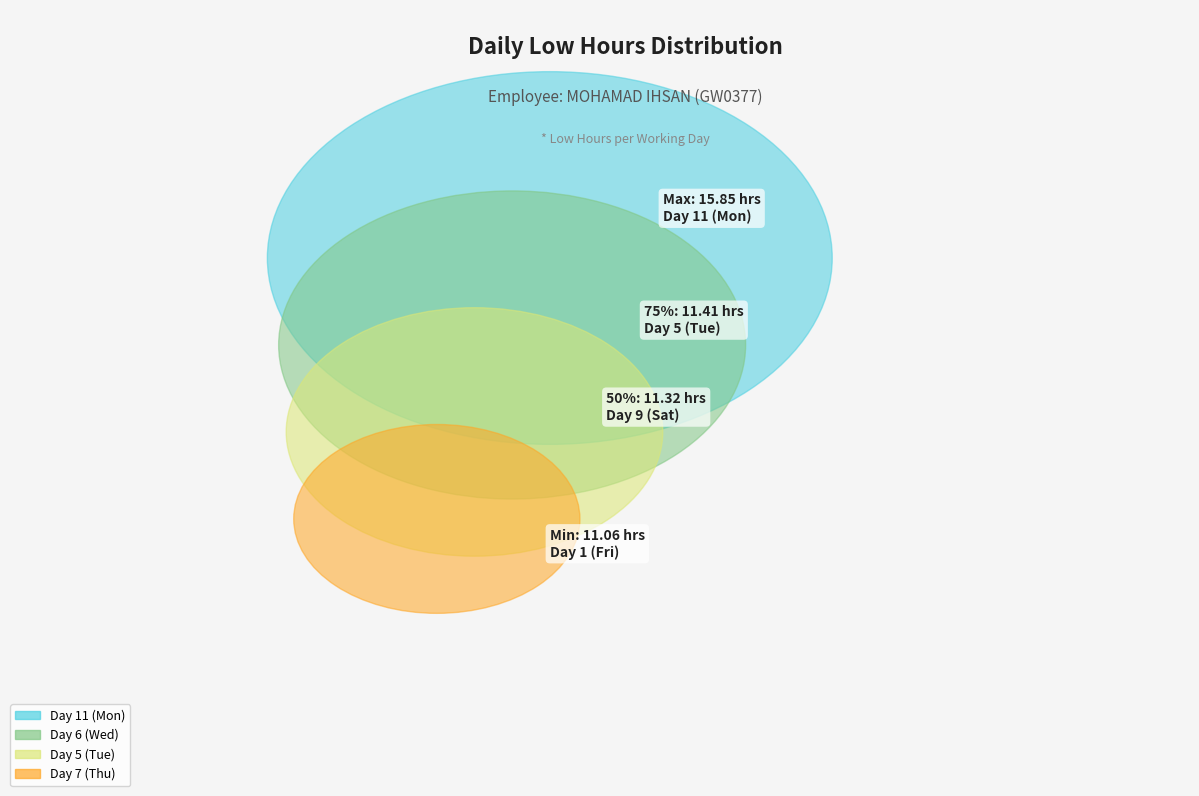

What is the ratio of the value at Day 5 (Tue) to the value at Day 7 (Thu)?

1.0